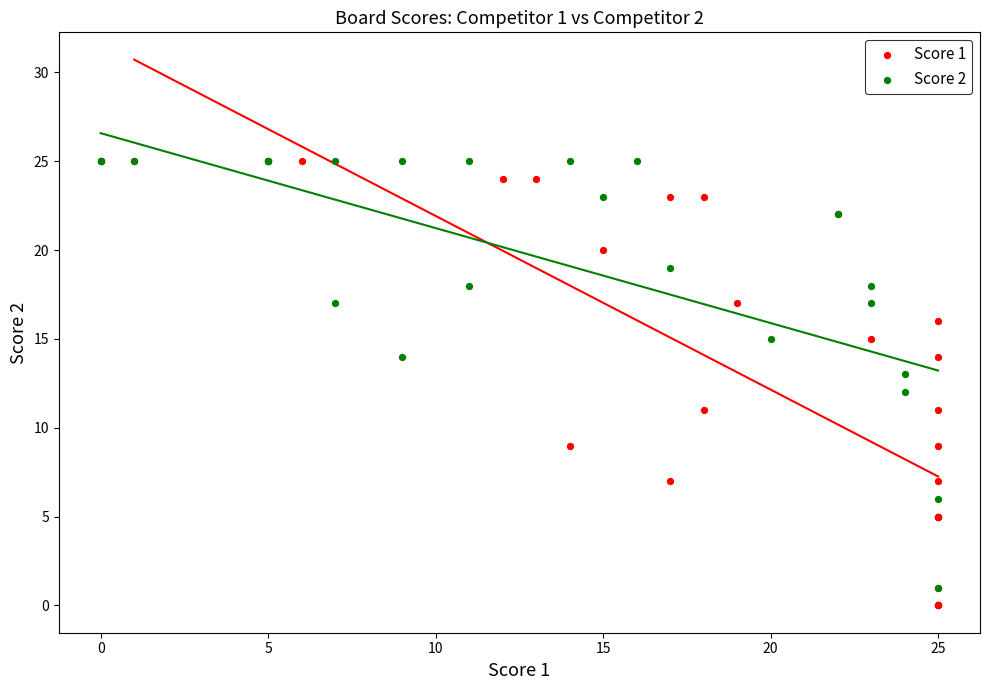

Which series has the widest spread of Y values?

Score 1